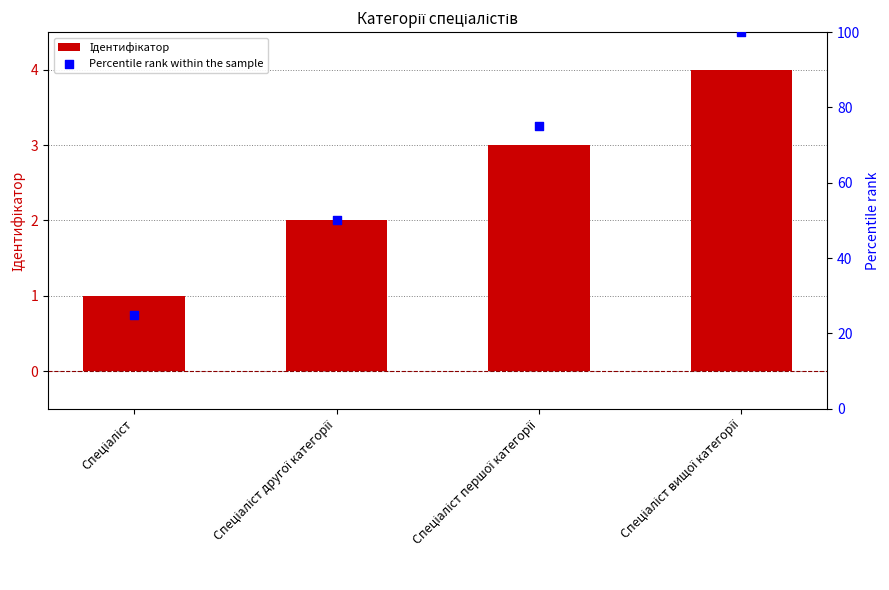

Which series has the widest spread of Y values?

Percentile rank within the sample